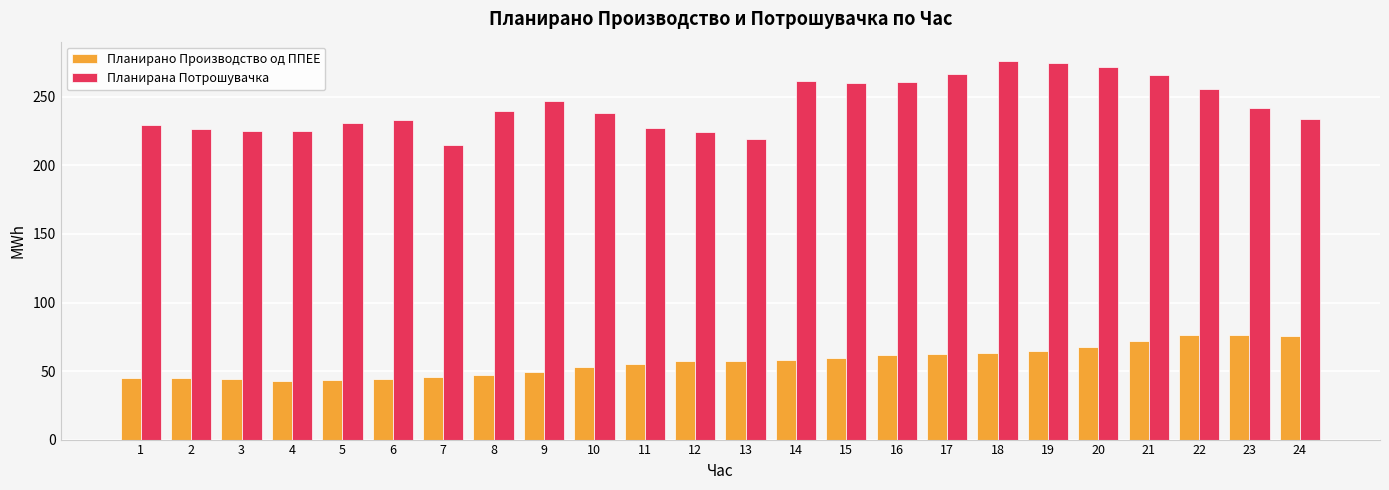

True or false: Планирана Потрошувачка has a value of 226.9 at 2.

True